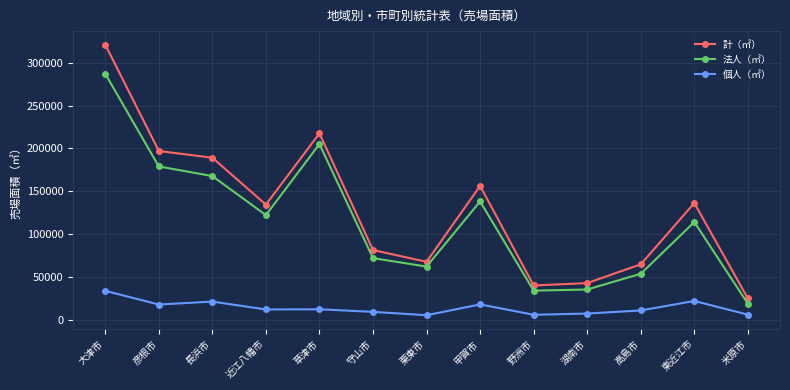

The value of 法人（㎡） at 栗東市 is 62279. True or false?

True